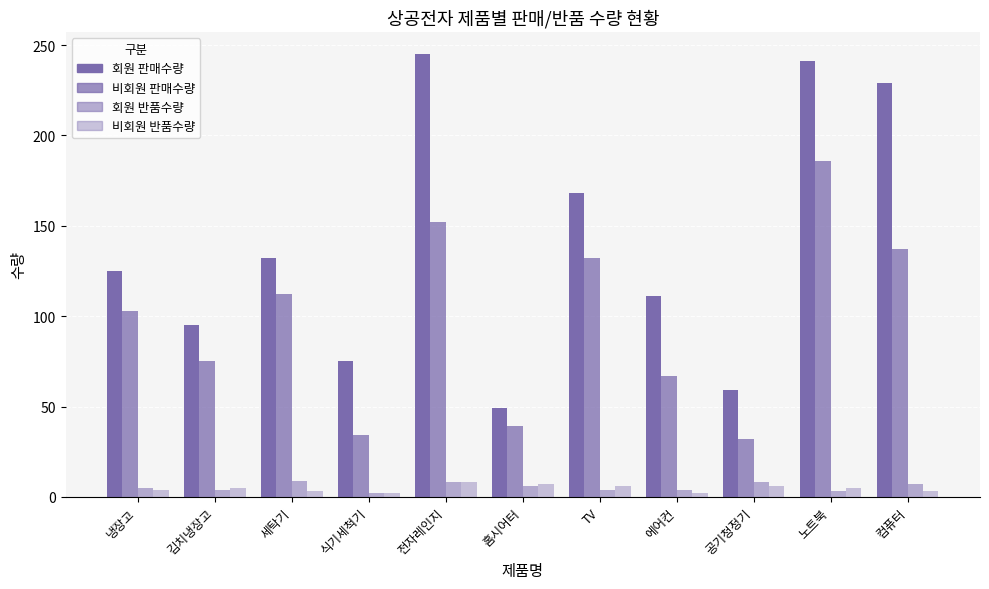

Count the number of categories in the chart.

11